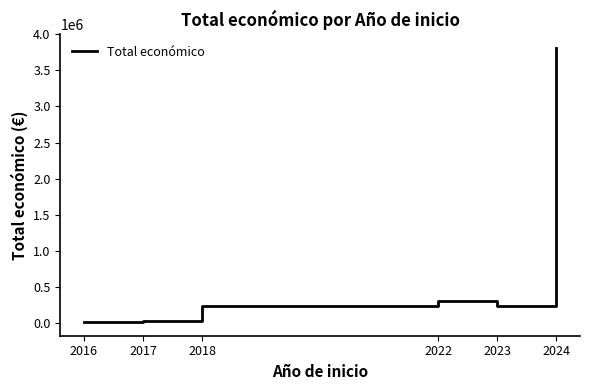

What is the difference between the maximum and minimum values?

3802009.4